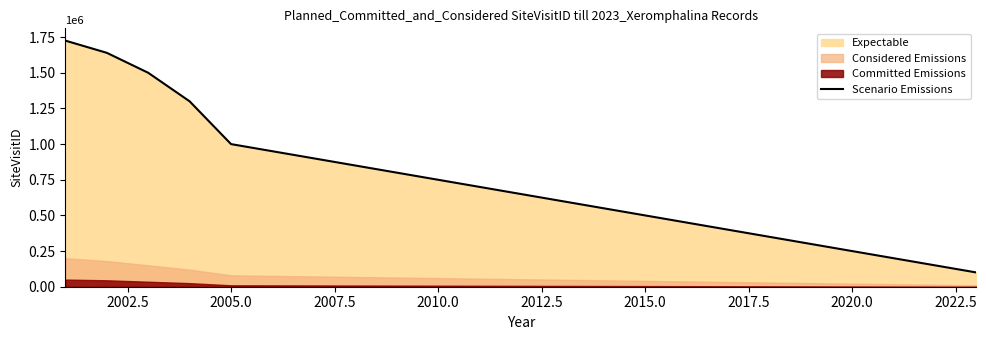

True or false: there are more than 0 points higher than both neighbors.

False